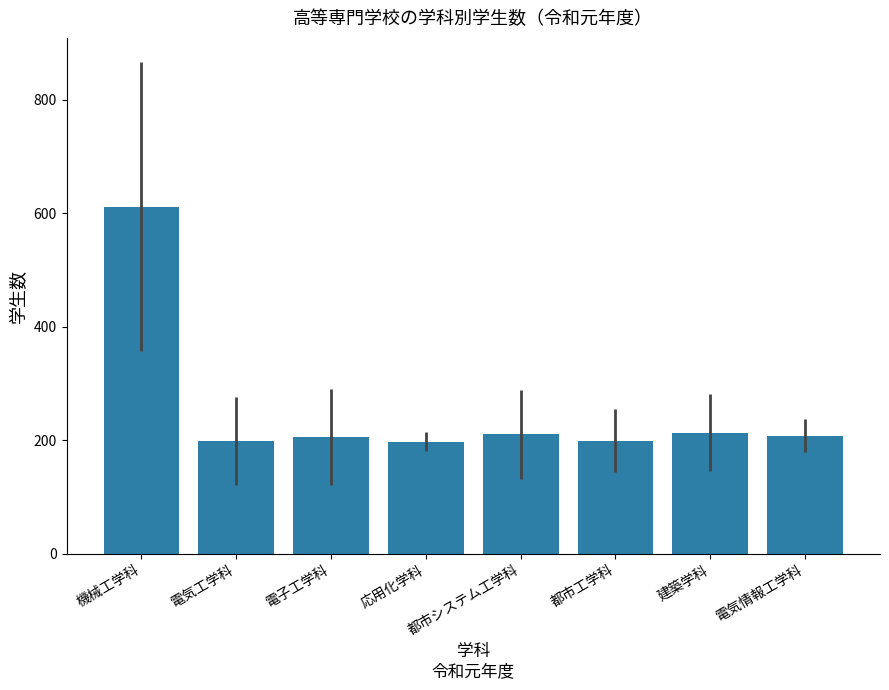

What is the average value?

255